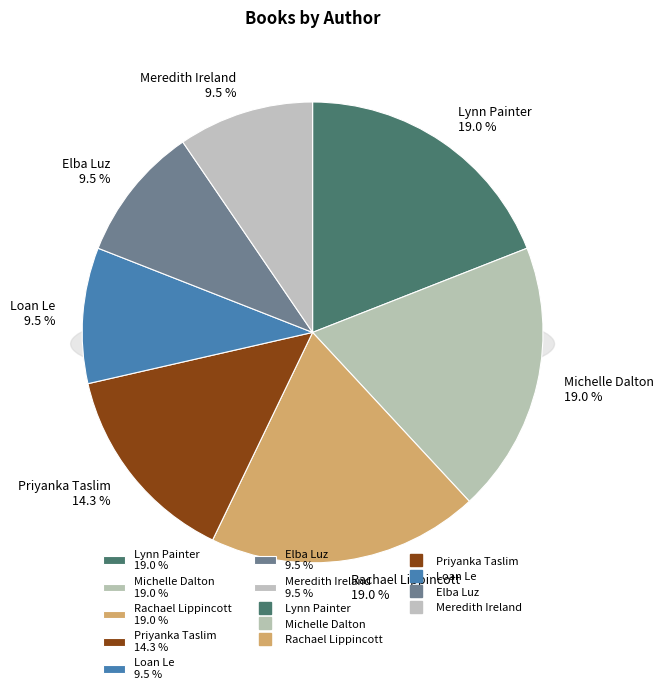

The Meredith Ireland slice represents 1% of the pie. True or false?

False